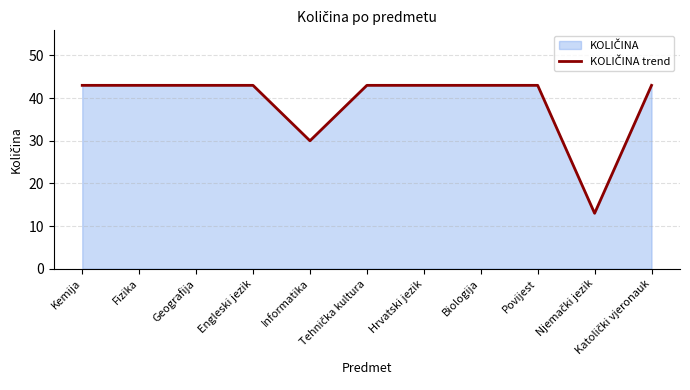

True or false: the data shows 59 at Povijest.

False